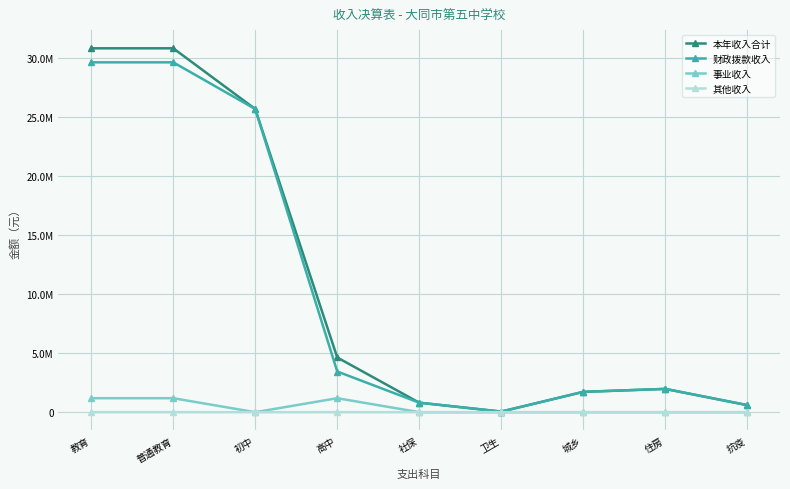

At which label is 其他收入 closest to 1320?

初中